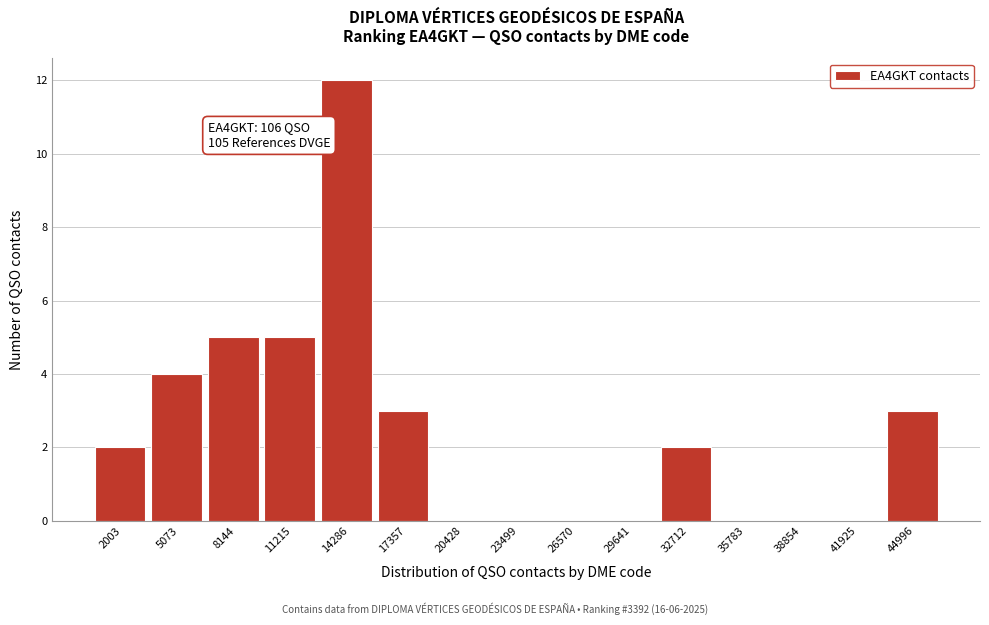

Reading left to right, transcribe all the data shown in this chart.

2003=2	5073=4	8144=5	11215=5	14286=12	17357=3	20428=0	23499=0	26570=0	29641=0	32712=2	35783=0	38854=0	41925=0	44996=3